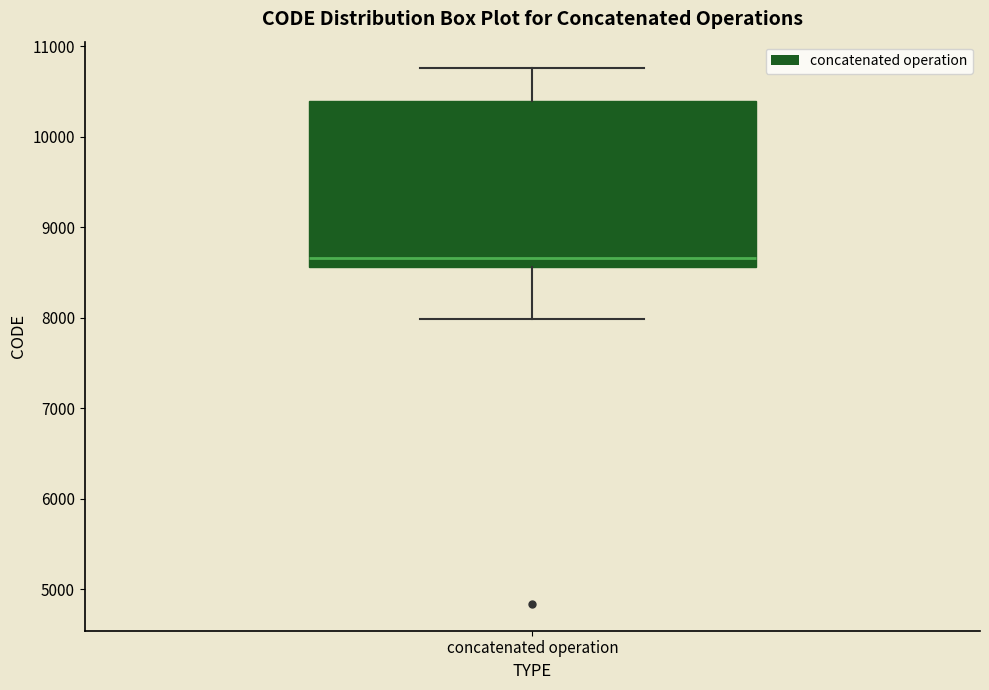

Where is the lower edge of the box for concatenated operation on the y-axis? The values are not printed on the chart, so give them approximately, as read against the axis.

8600